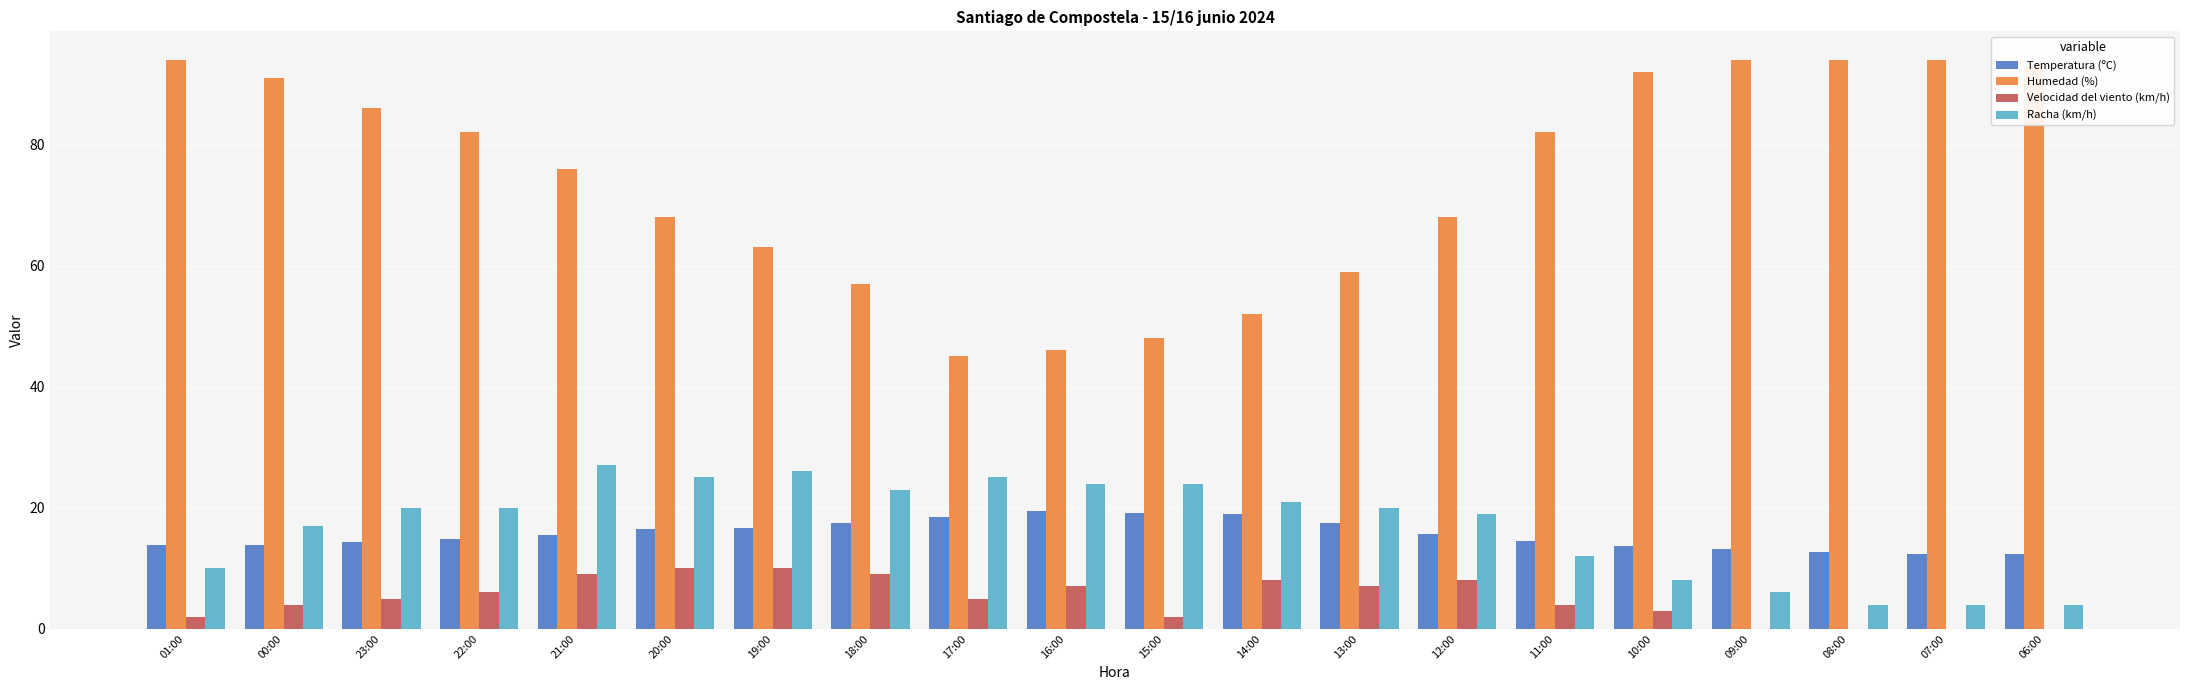

What is the sum of the Temperatura (ºC) values at 14:00 and 12:00?

34.6